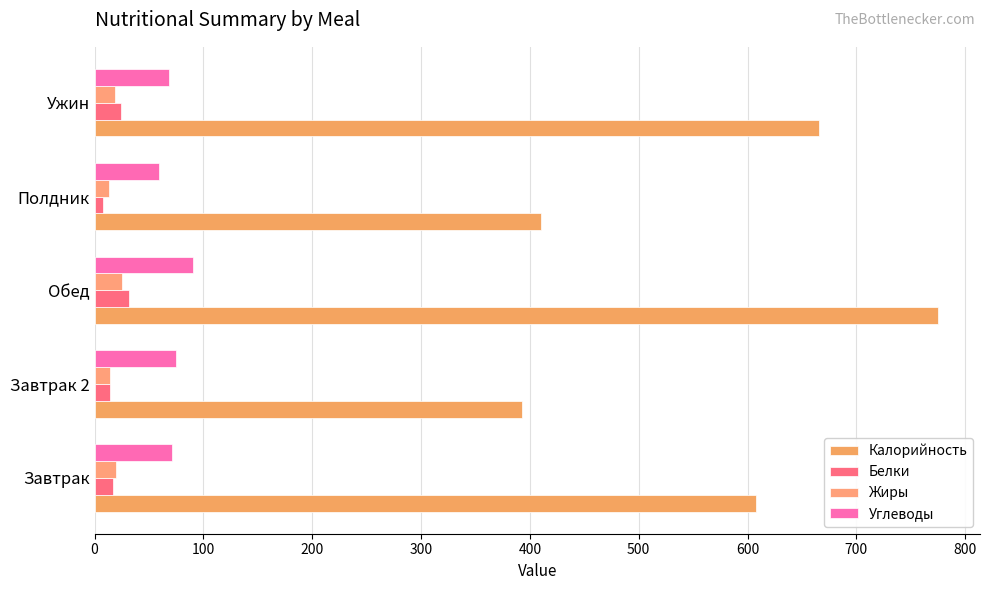

How many data points in Калорийность are less than 608?

2